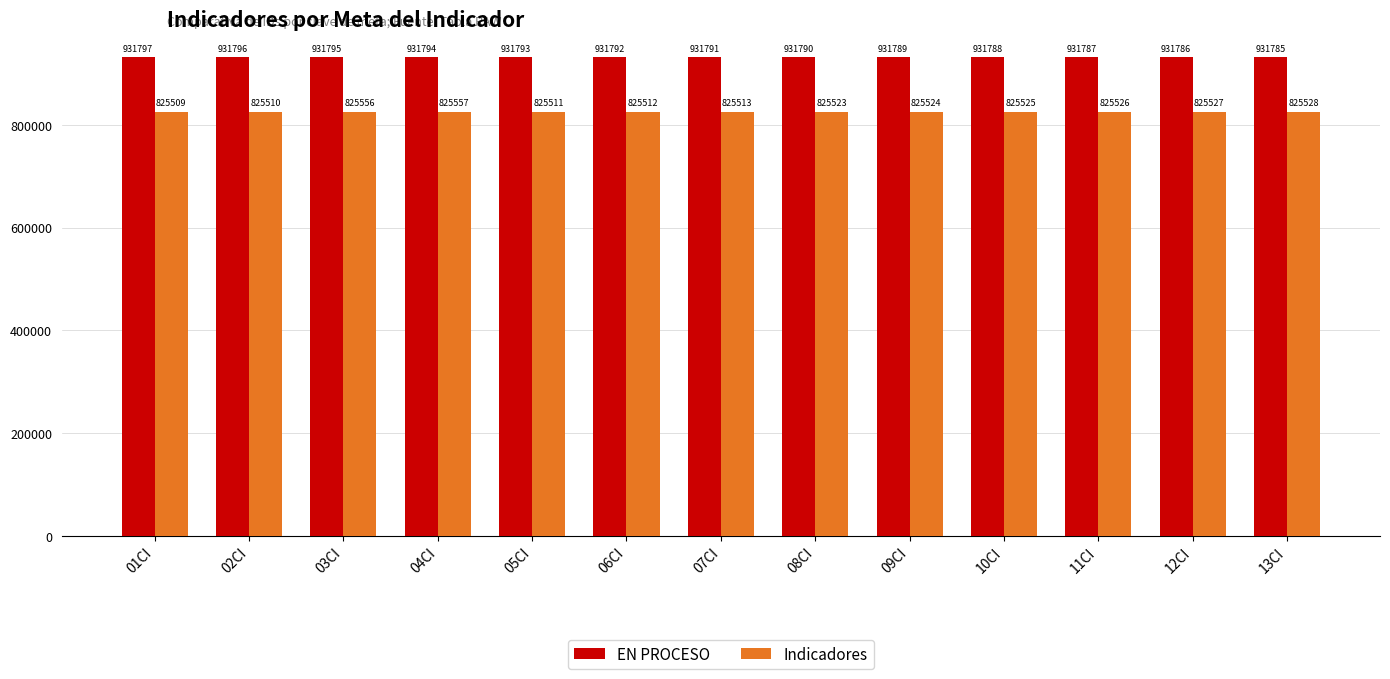

What is the minimum value shown in the chart?

825509